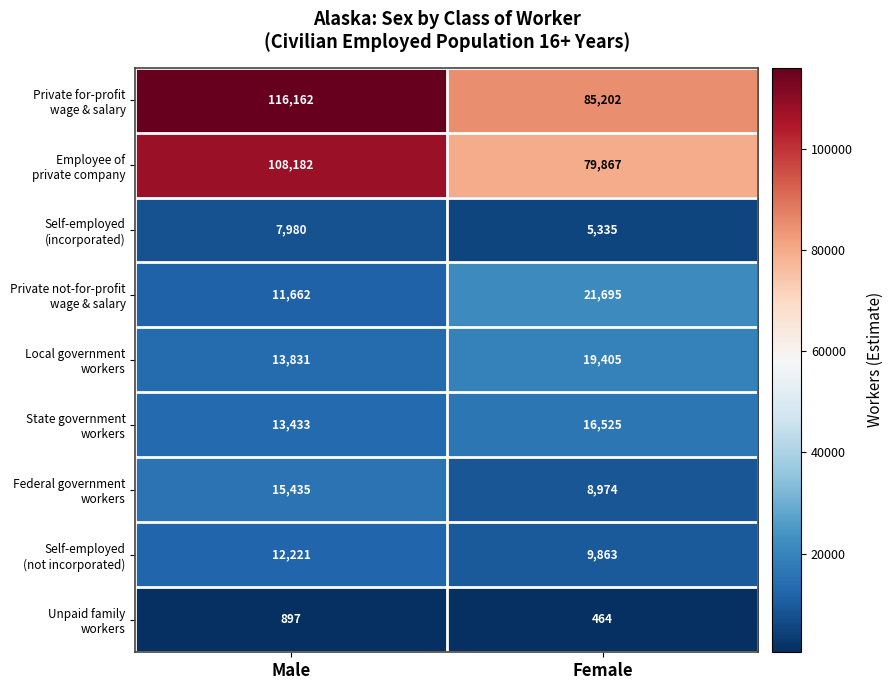

At which category does the chart reach its peak across all series?

Male